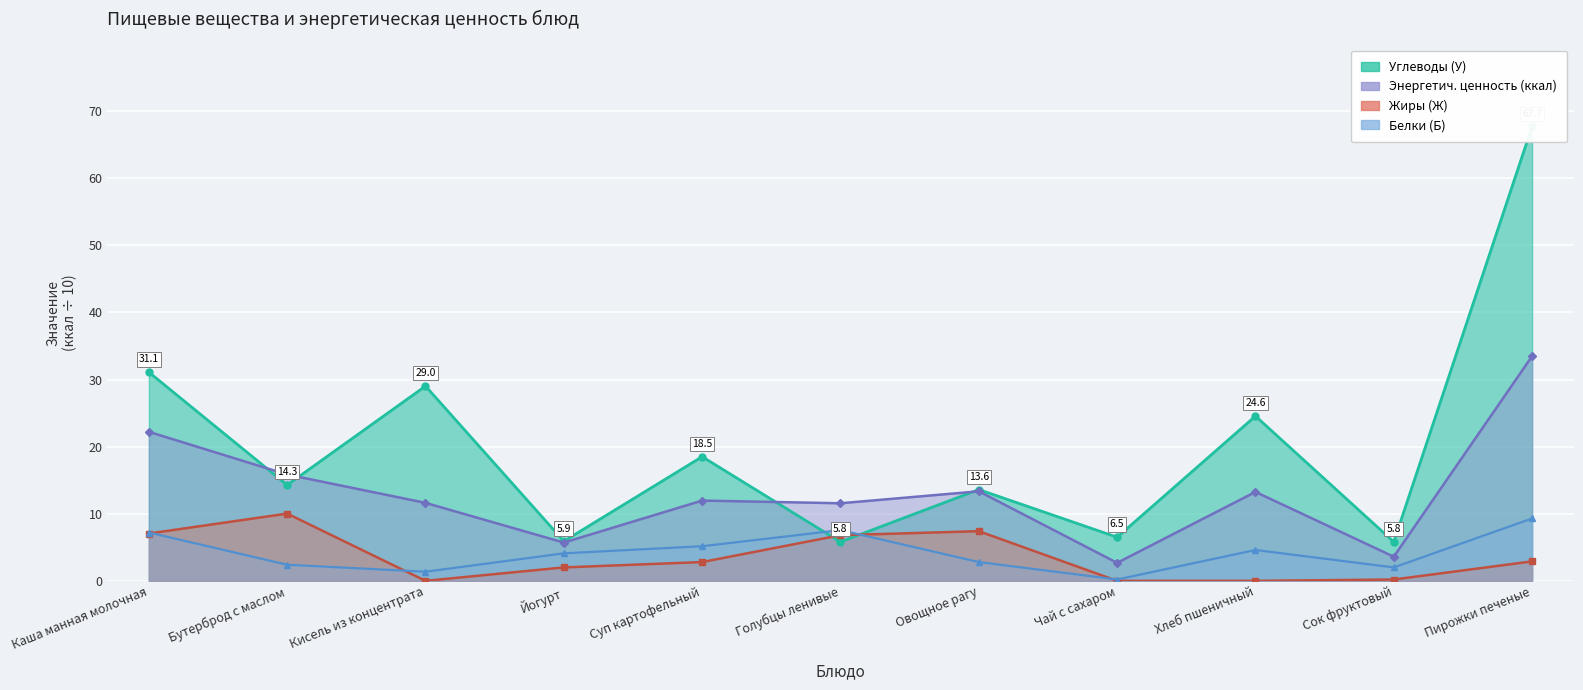

At which category is the sum across all series the highest?

Пирожки печеные